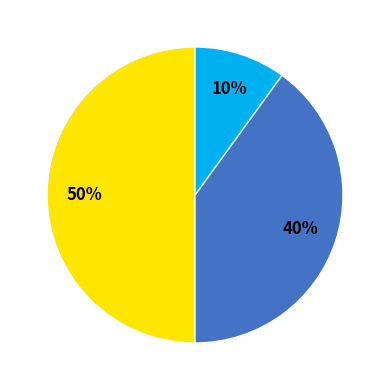

To the nearest percent, what is the difference between the largest and smallest slice percentages?

40%